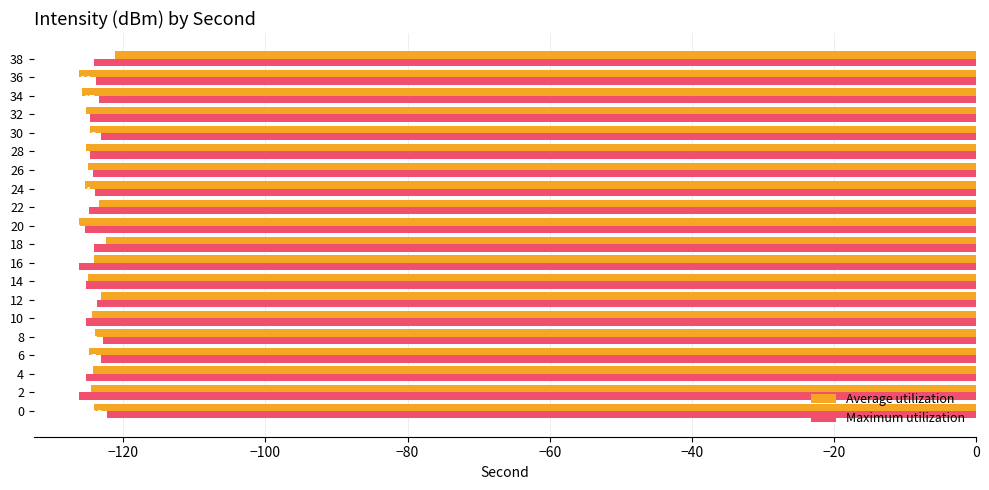

At which category is the sum across all series the highest?

38